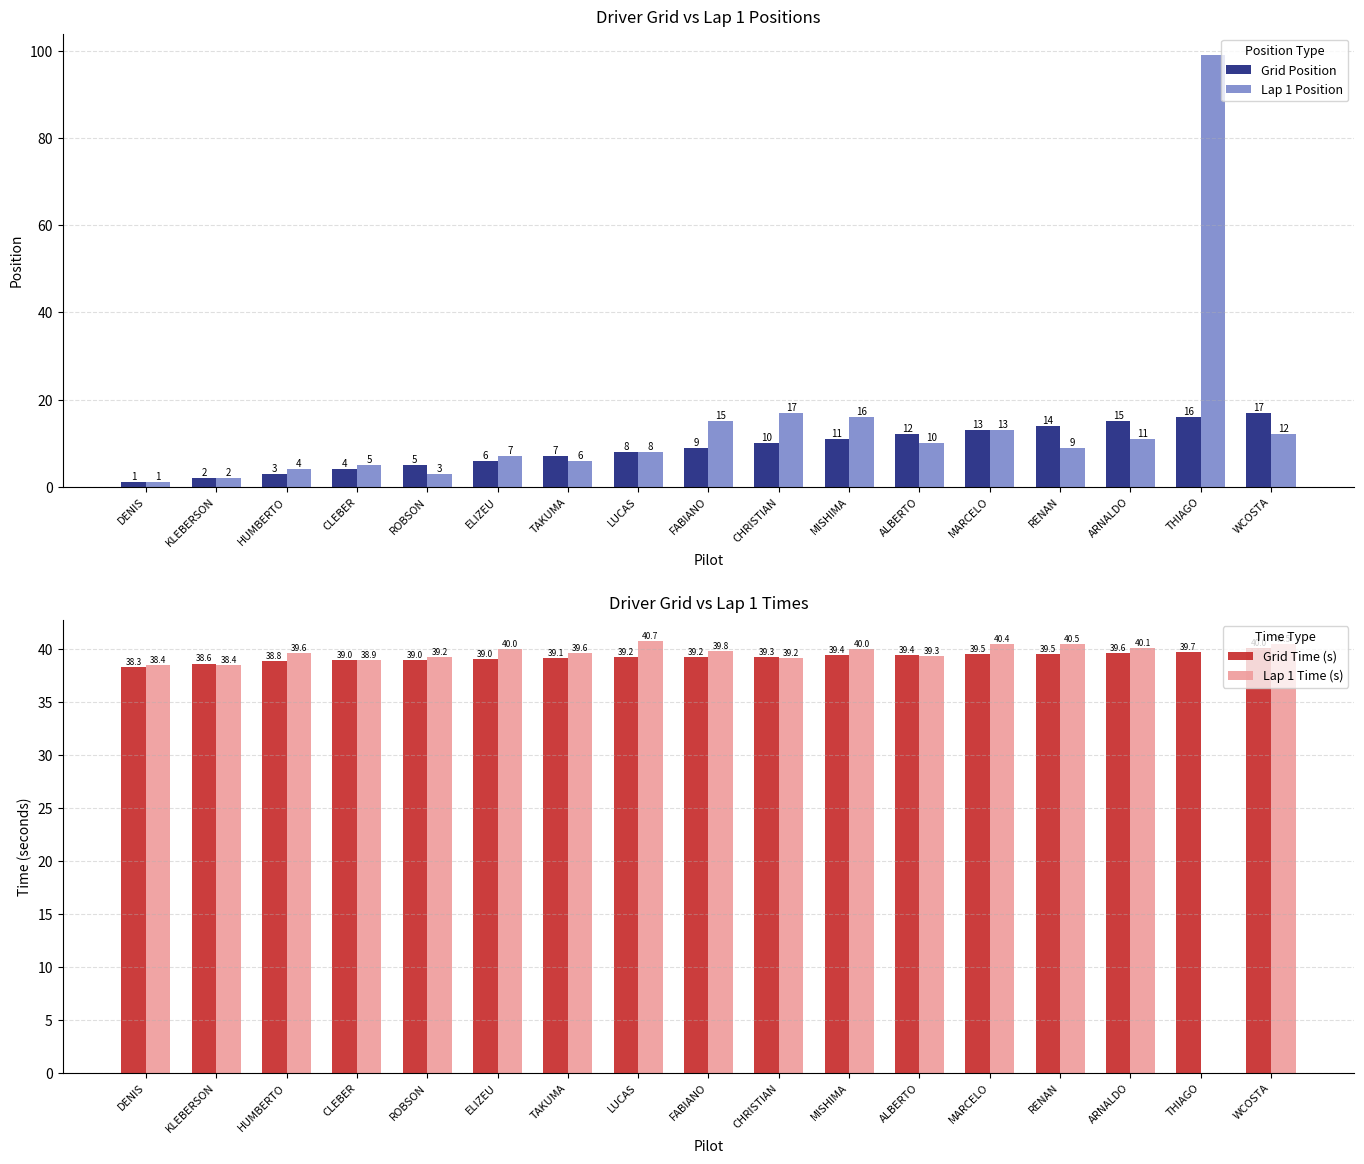

How many groups of bars are there?

17